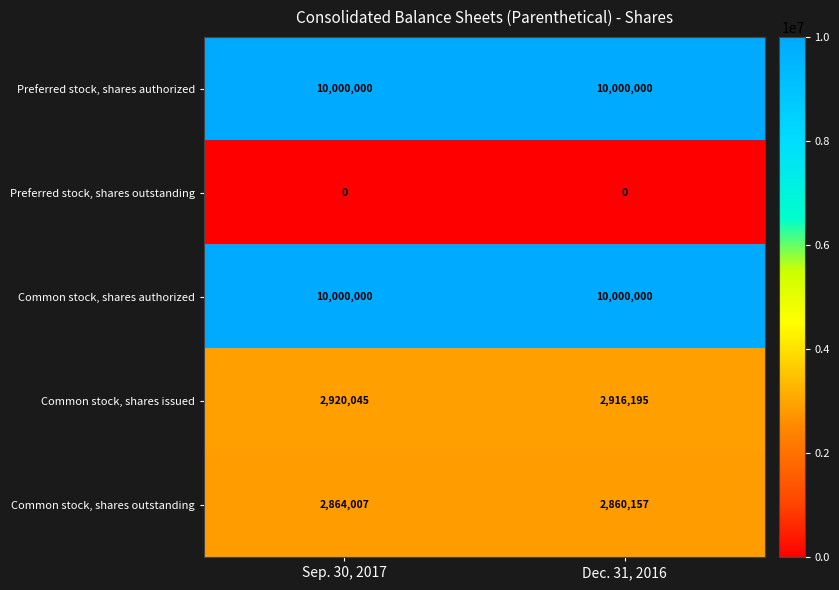

What is the difference between the highest and lowest values at Dec. 31, 2016?

10000000